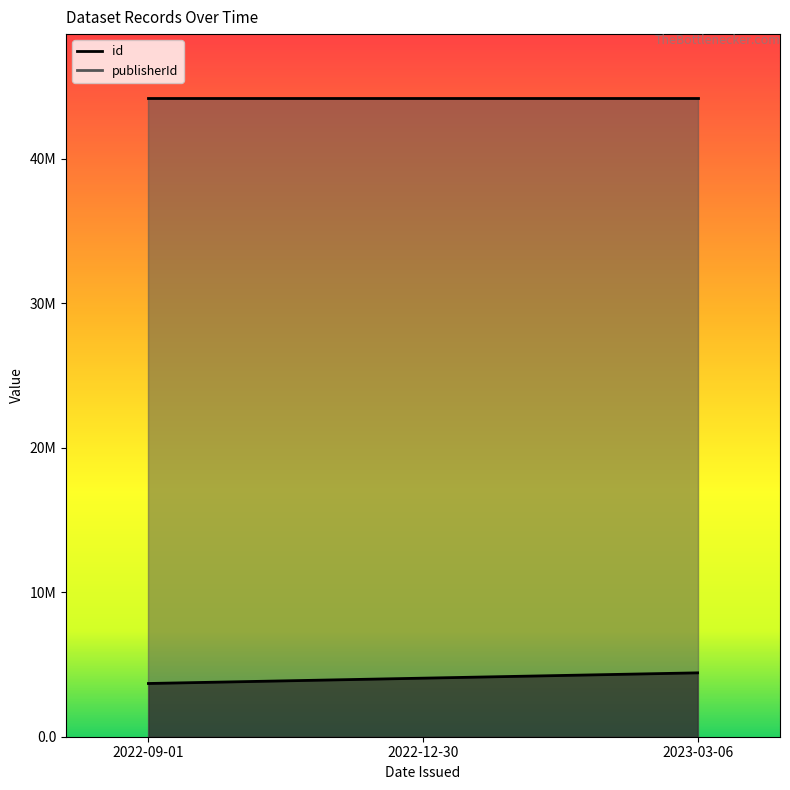

At which label is the value closest to 4052532?

2022-12-30